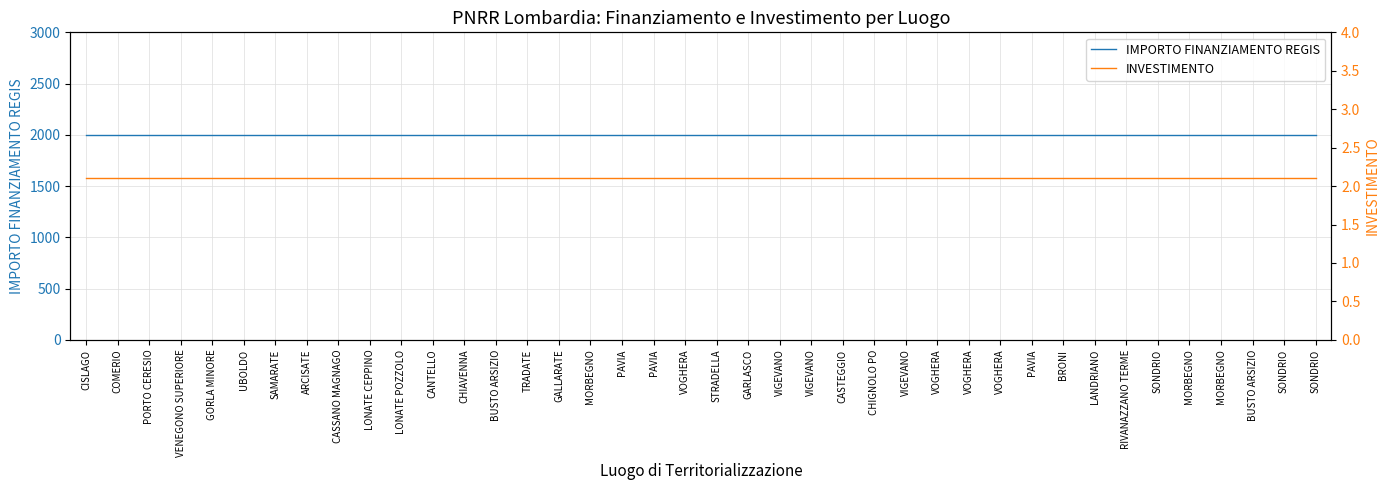

True or false: IMPORTO FINANZIAMENTO REGIS has a value of 794.0 at PAVIA.

False